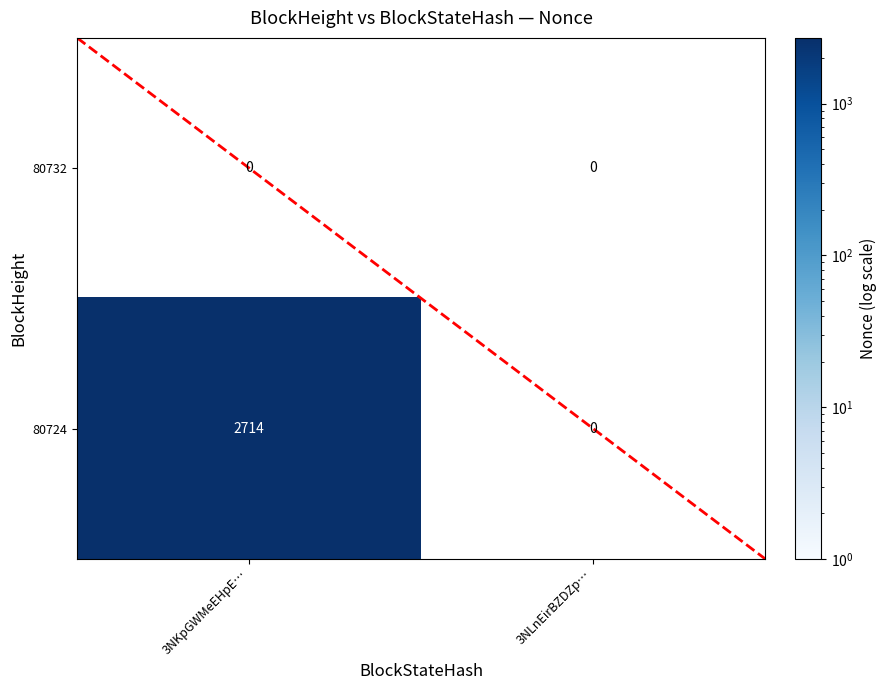

Is it true that 80724 equals 4022 at 3NKpGWMeEHpE…?

False